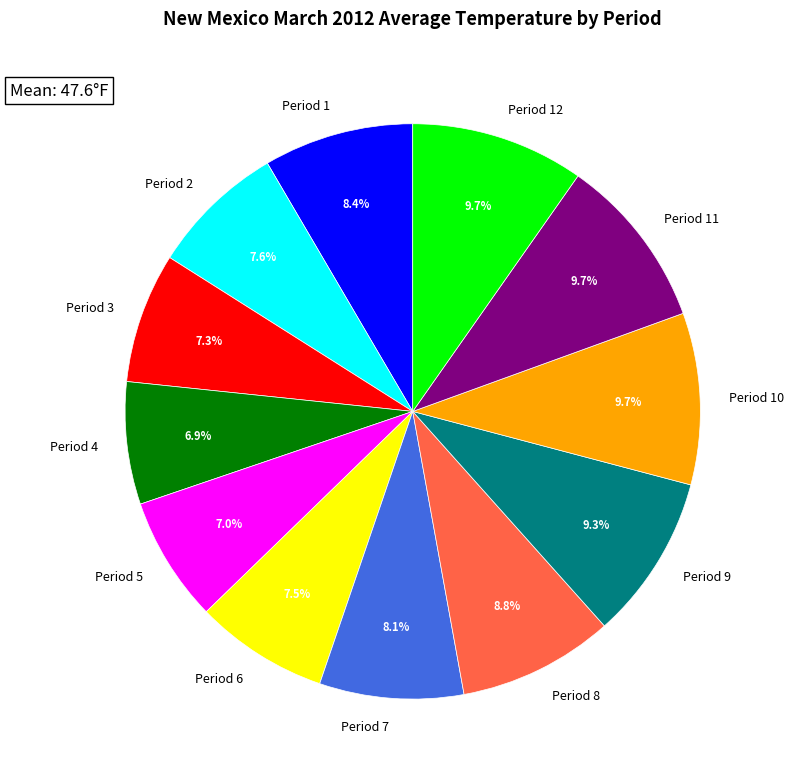

How many segments does this pie chart have?

12